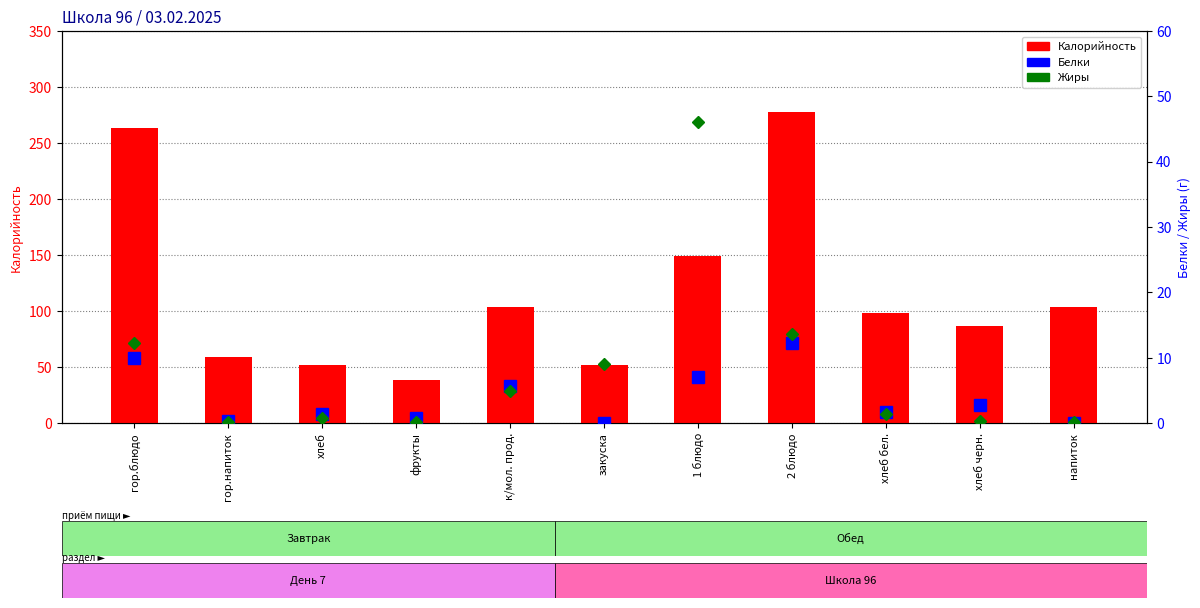

What are all the series names shown in the legend?

Калорийность, Белки, Жиры